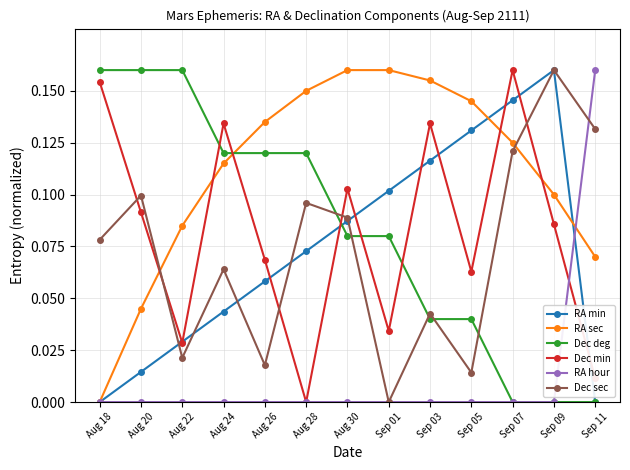

Between Sep 01 and Sep 07, which series saw the biggest shift?

Dec min